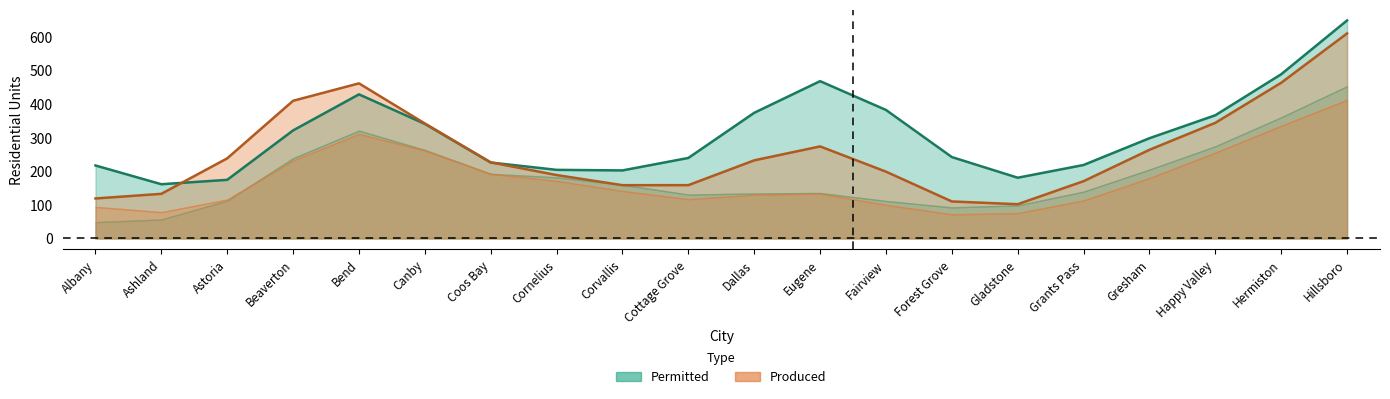

The value of Total MF Units (Produced) at Happy Valley is 259. True or false?

False